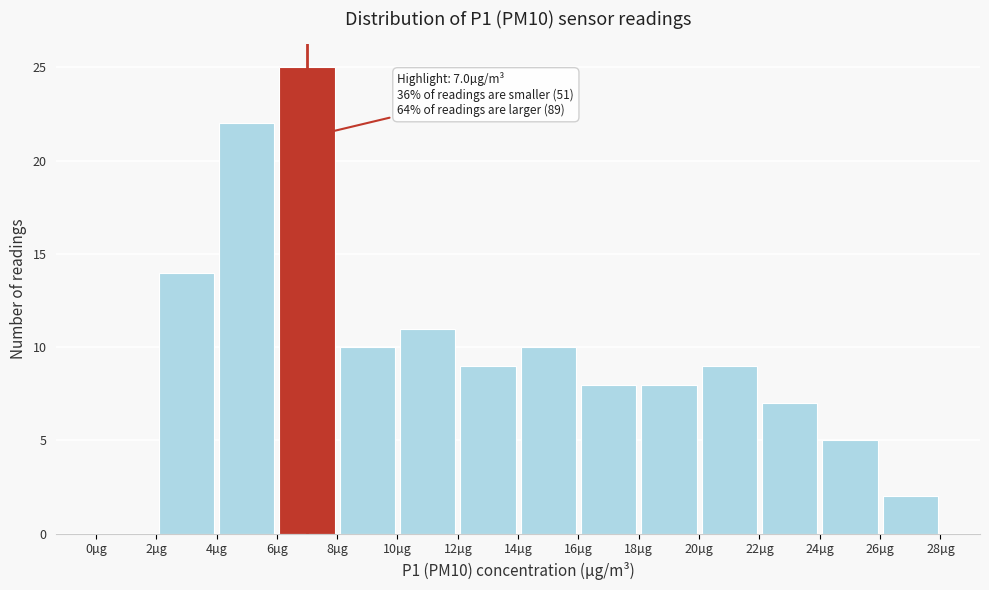

Which range on the x-axis has the tallest bar?

6 to 8